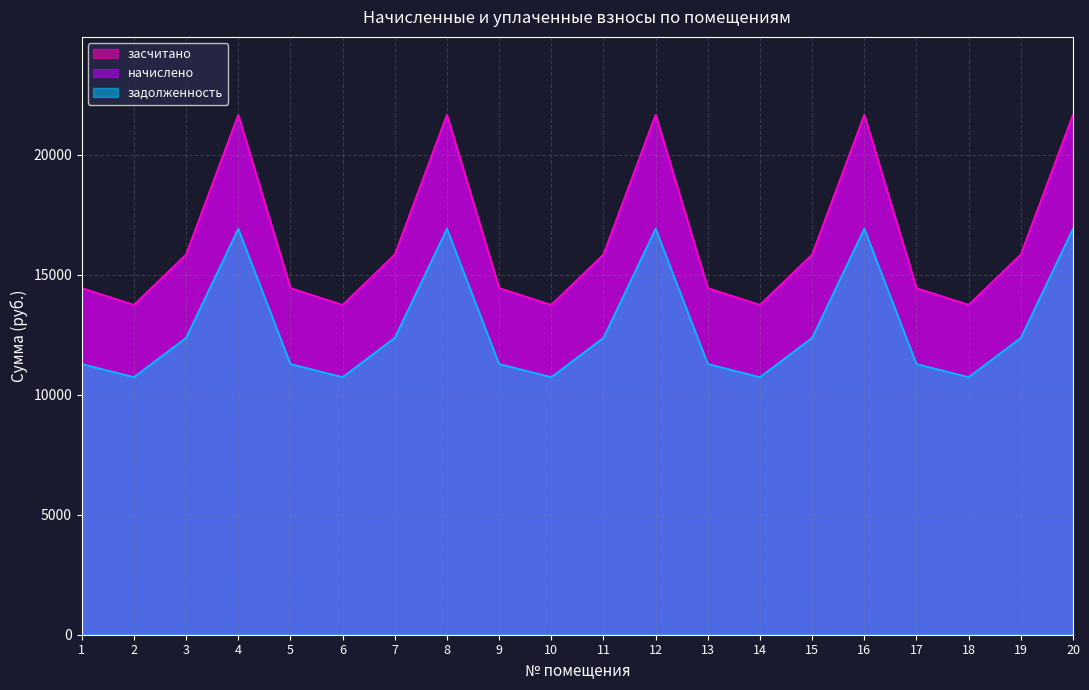

Reading left to right, what are all the values shown in this chart?

задолженность: 11284	10738	12376	16926	11284	10738	12376	16926	11284	10738	12376	16926	11284	10738	12376	16926	11284	10738	12376	16926
начислено: 14446	13747	15844	21669	14446	13747	15844	21669	14446	13747	15844	21669	14446	13747	15844	21669	14446	13747	15844	21669
засчитано: 14446	13747	15844	21669	14446	13747	15844	21669	14446	13747	15844	21669	14446	13747	15844	21669	14446	13747	15844	21669